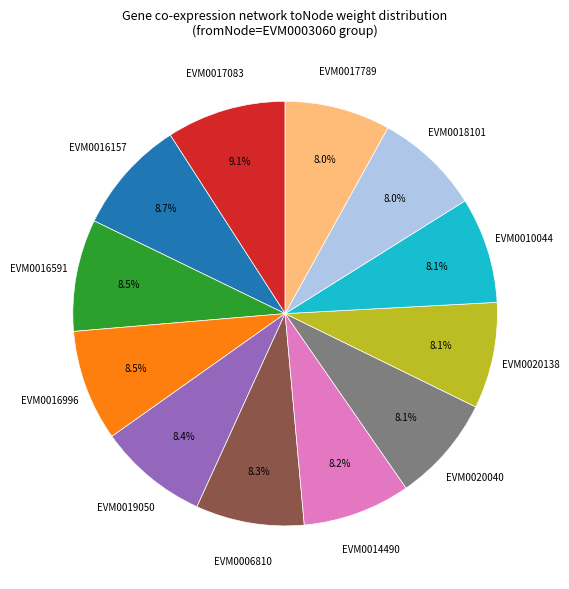

How many segments does this pie chart have?

12